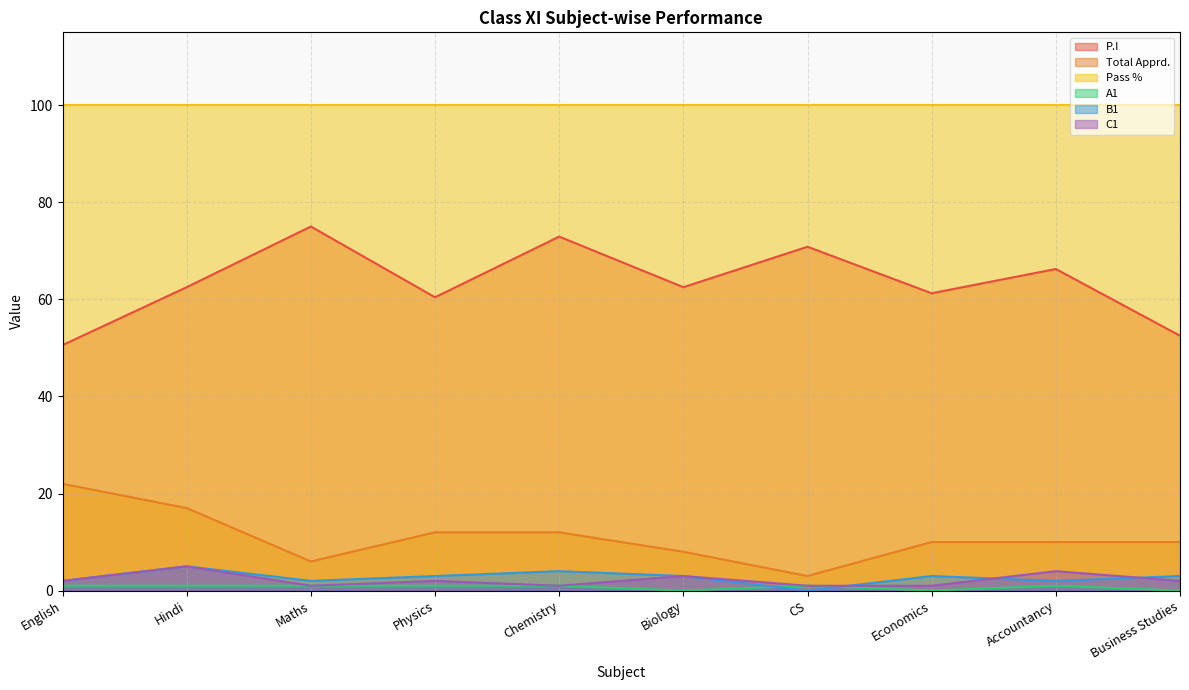

How many data points does each series have?

10